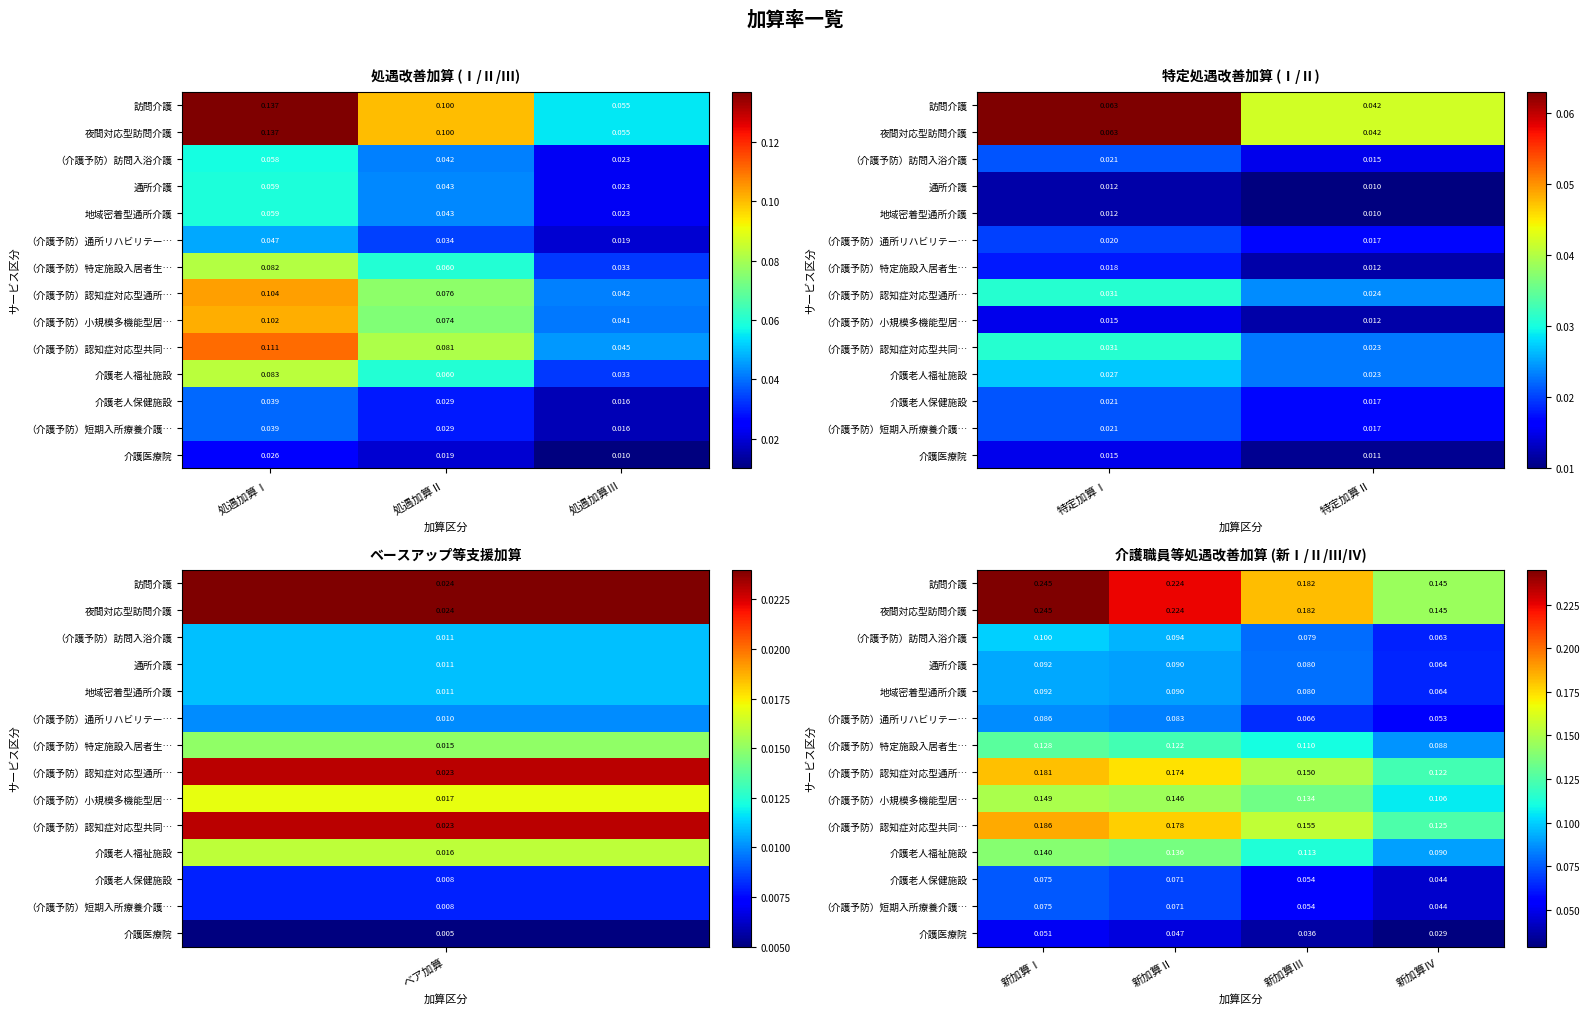

True or false: 夜間対応型訪問介護 has a value of 0.4 at 新加算Ⅱ.

False